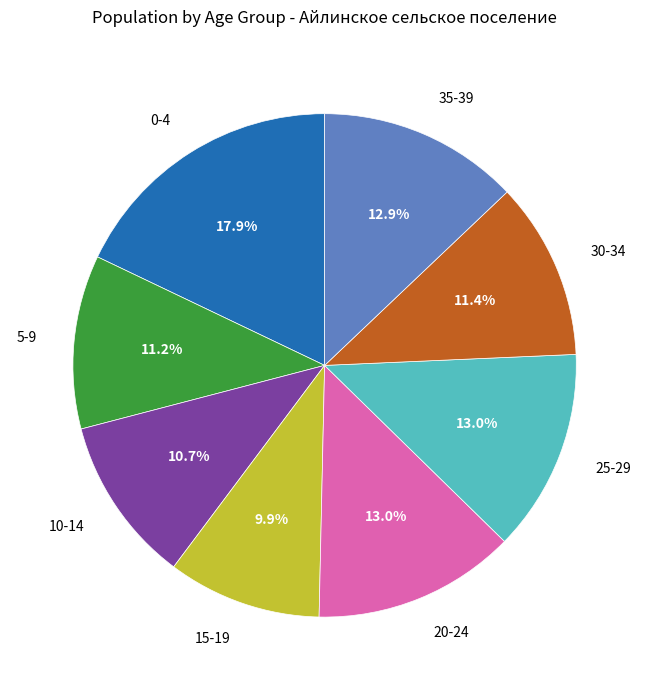

What percentage is NOT represented by 15-19?

90.1%